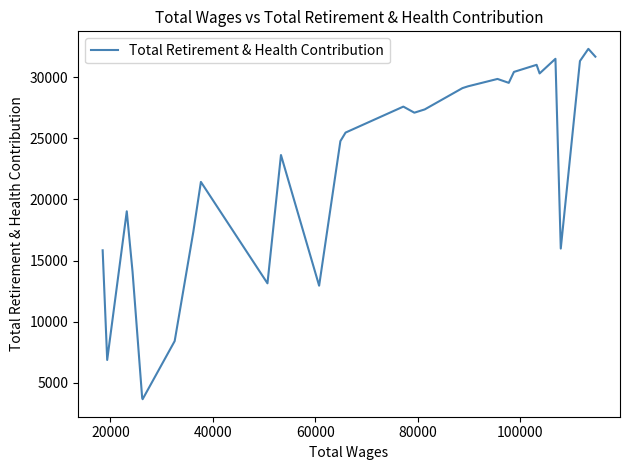

How many interior local peaks (higher than both neighbors) does the data have?

8